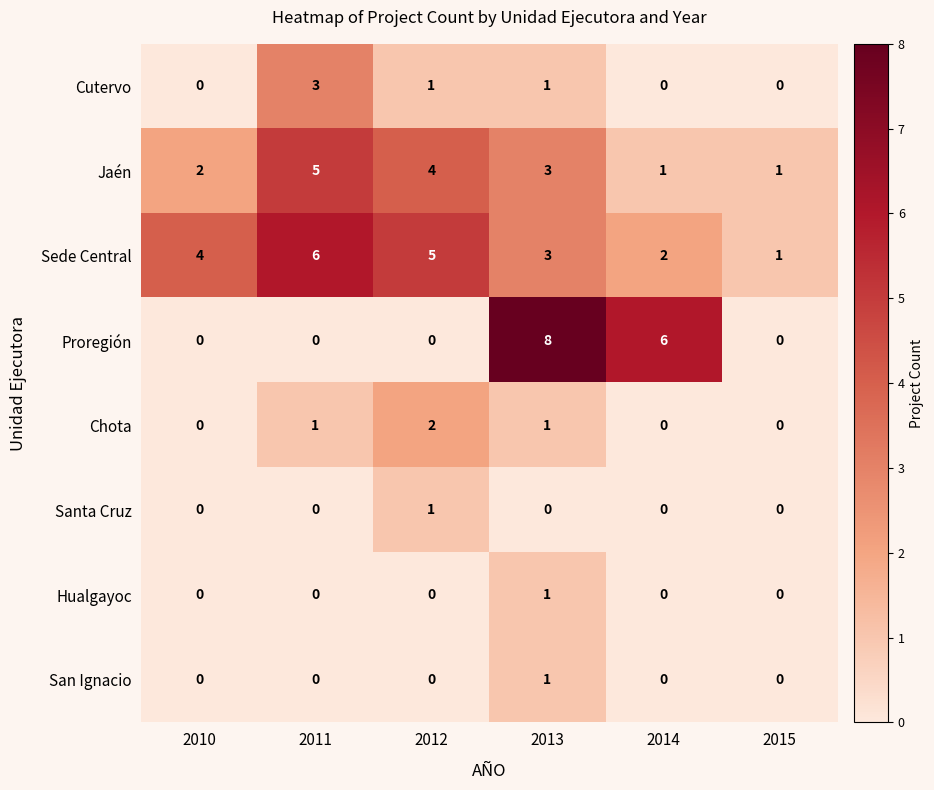

Where is Proregión nearest to the value 4?

2014